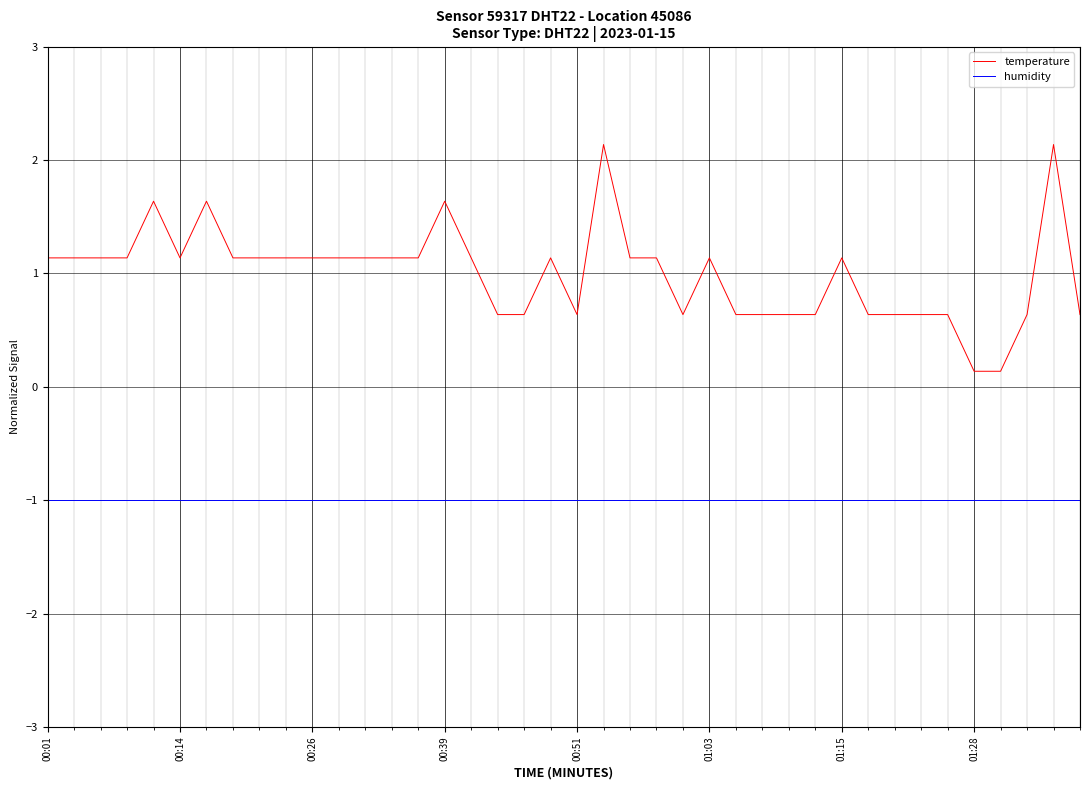

What is the maximum value shown in the chart?

2.1